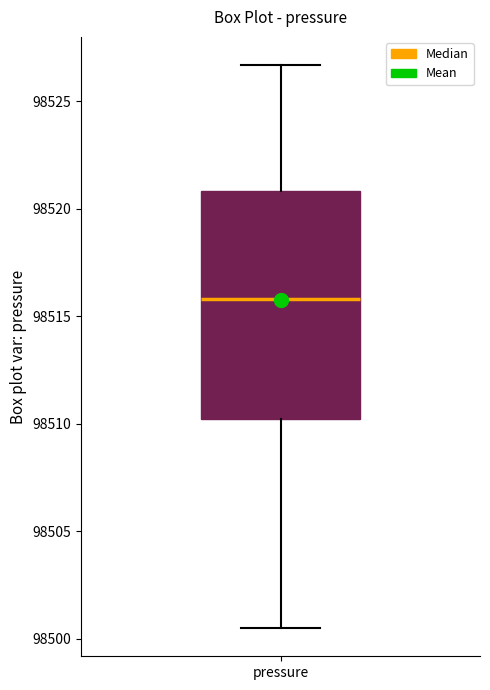

Where is the upper edge of the box for pressure on the y-axis? The values are not printed on the chart, so give them approximately, as read against the axis.

98521.0